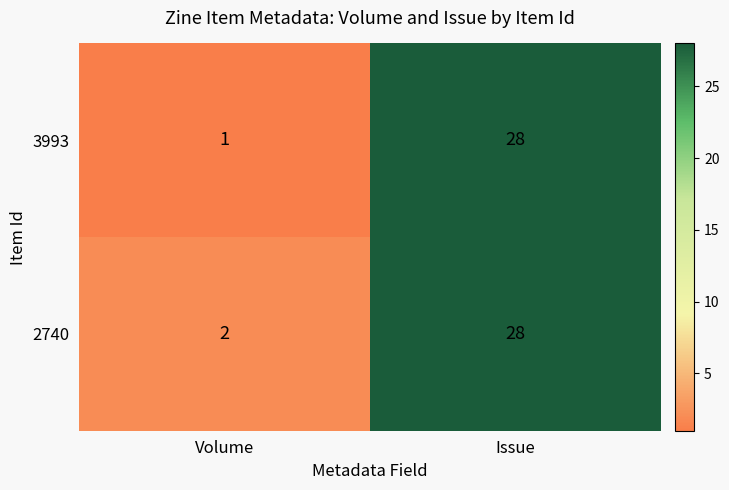

What is the difference between the maximum and minimum values in the 2740 series?

26